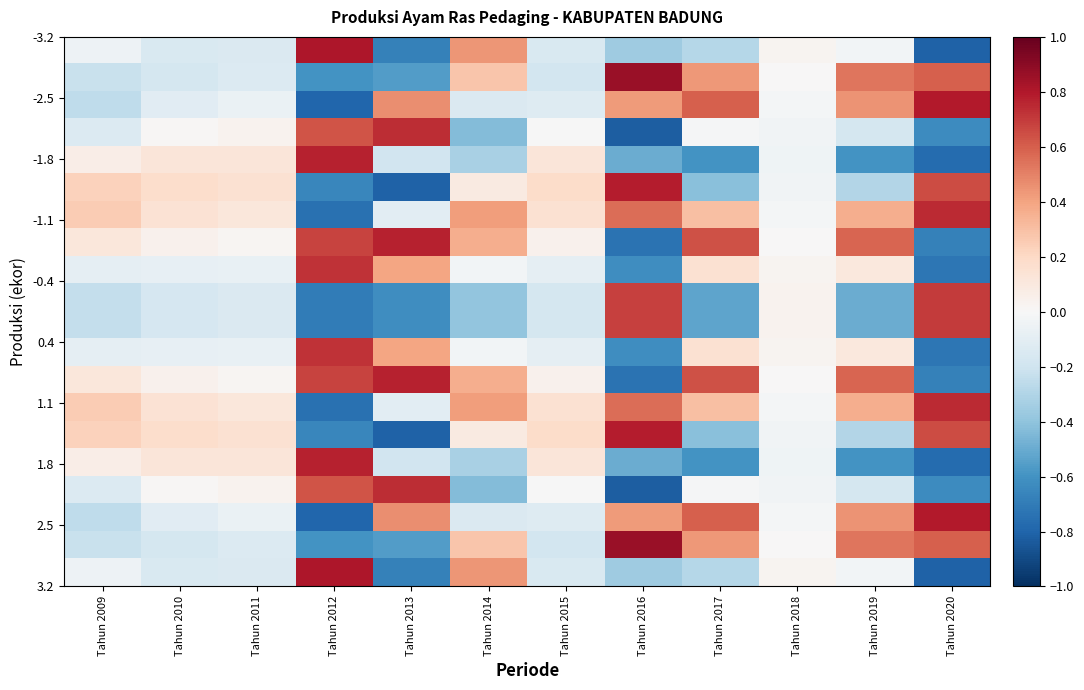

Which category has the lowest value across all series?

Tahun 2016